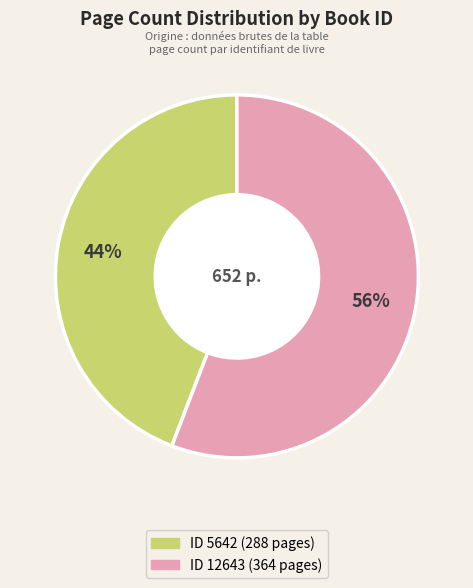

To the nearest percent, what is the average slice percentage?

50%